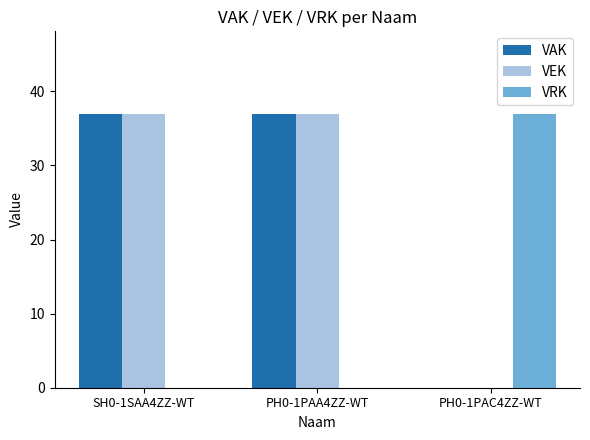

At which label does VRK reach its peak?

PH0-1PAC4ZZ-WT